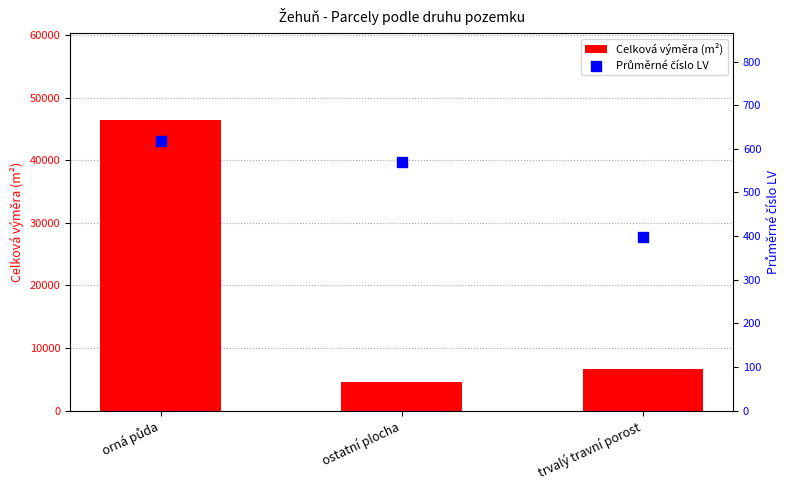

Which series reaches the maximum Y coordinate?

Celková výměra (m²)